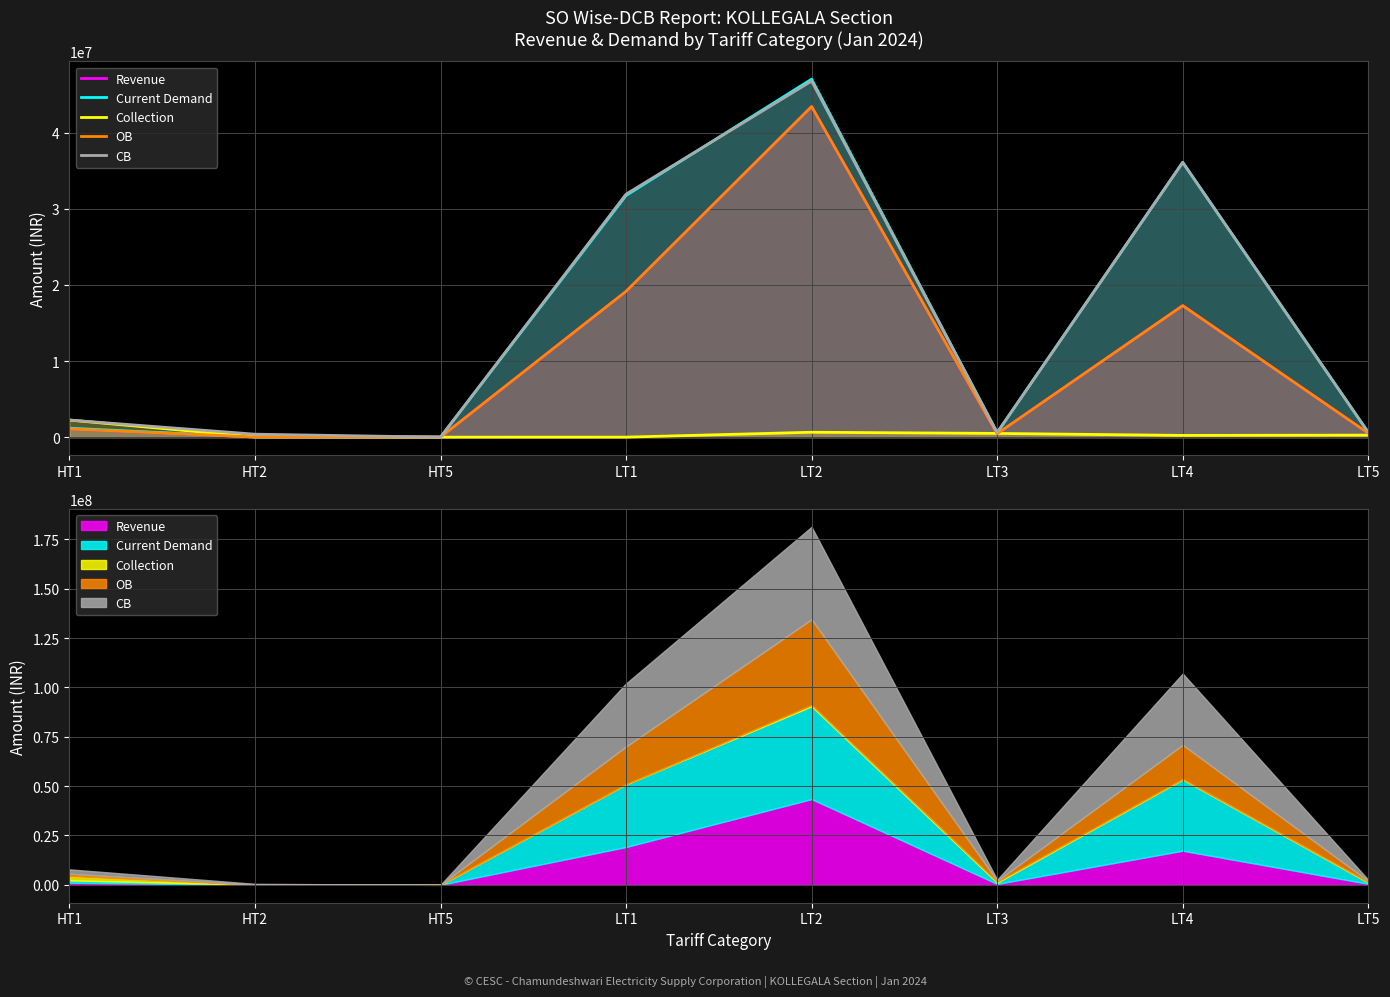

What are all the series names shown in the legend?

Revenue, Current Demand, Collection, OB, CB